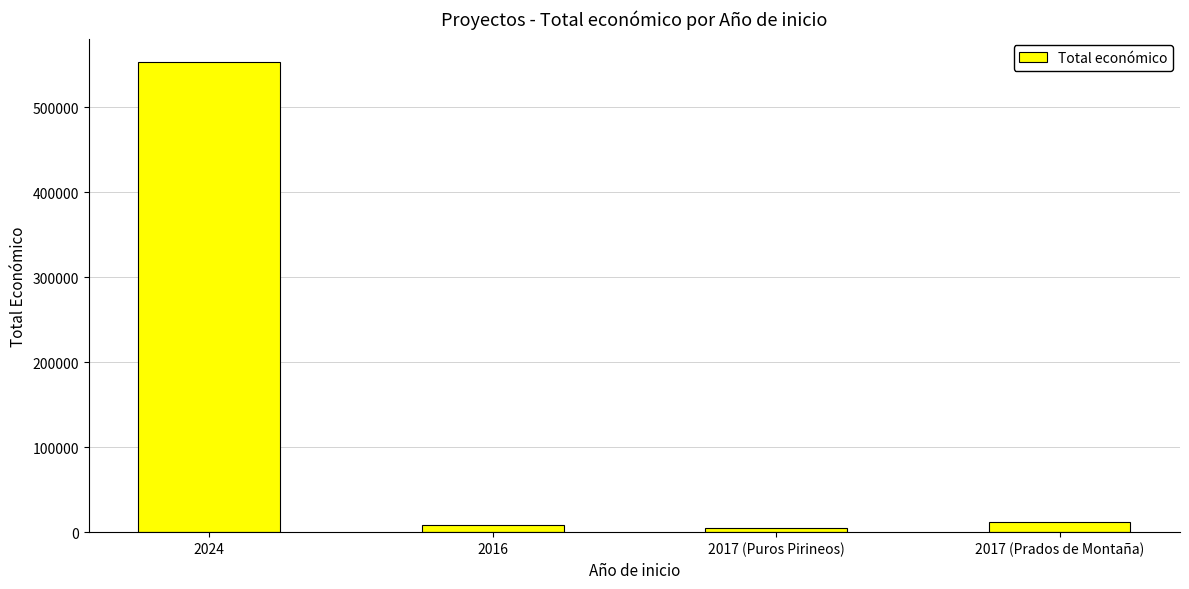

What is the ratio of the value at 2017 (Puros Pirineos) to the value at 2016?

0.5